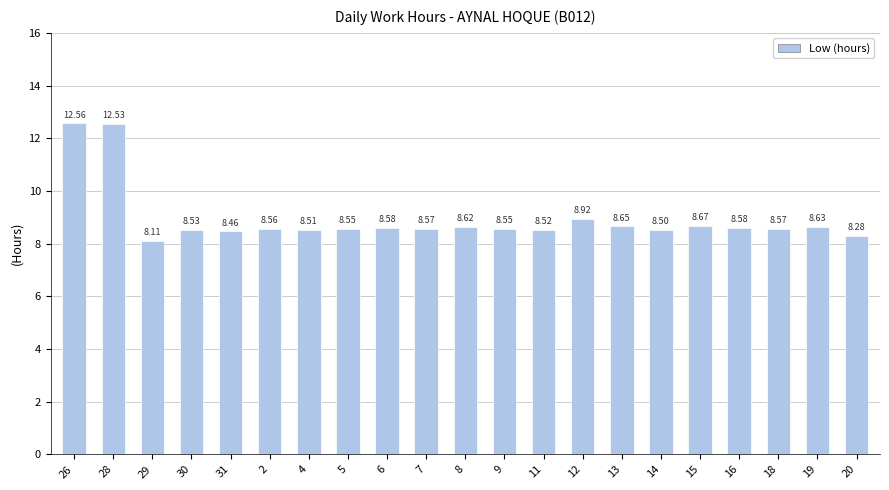

What is the difference between the second highest and minimum values?

4.4